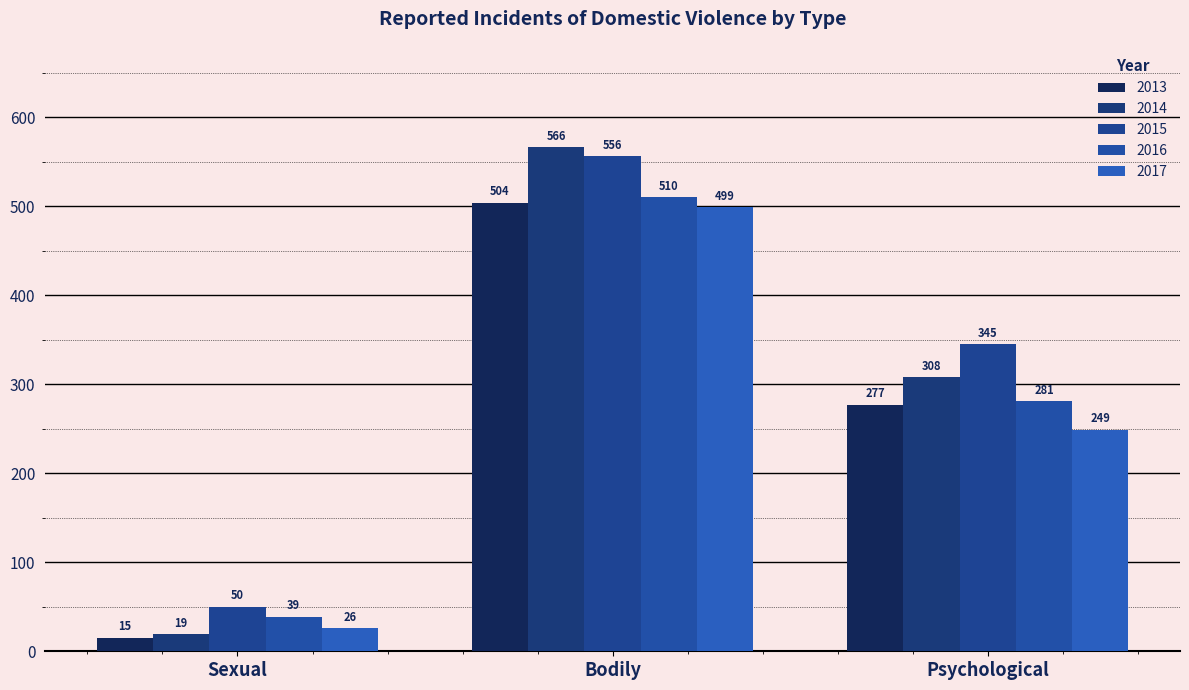

How many categories are shown in the chart?

3